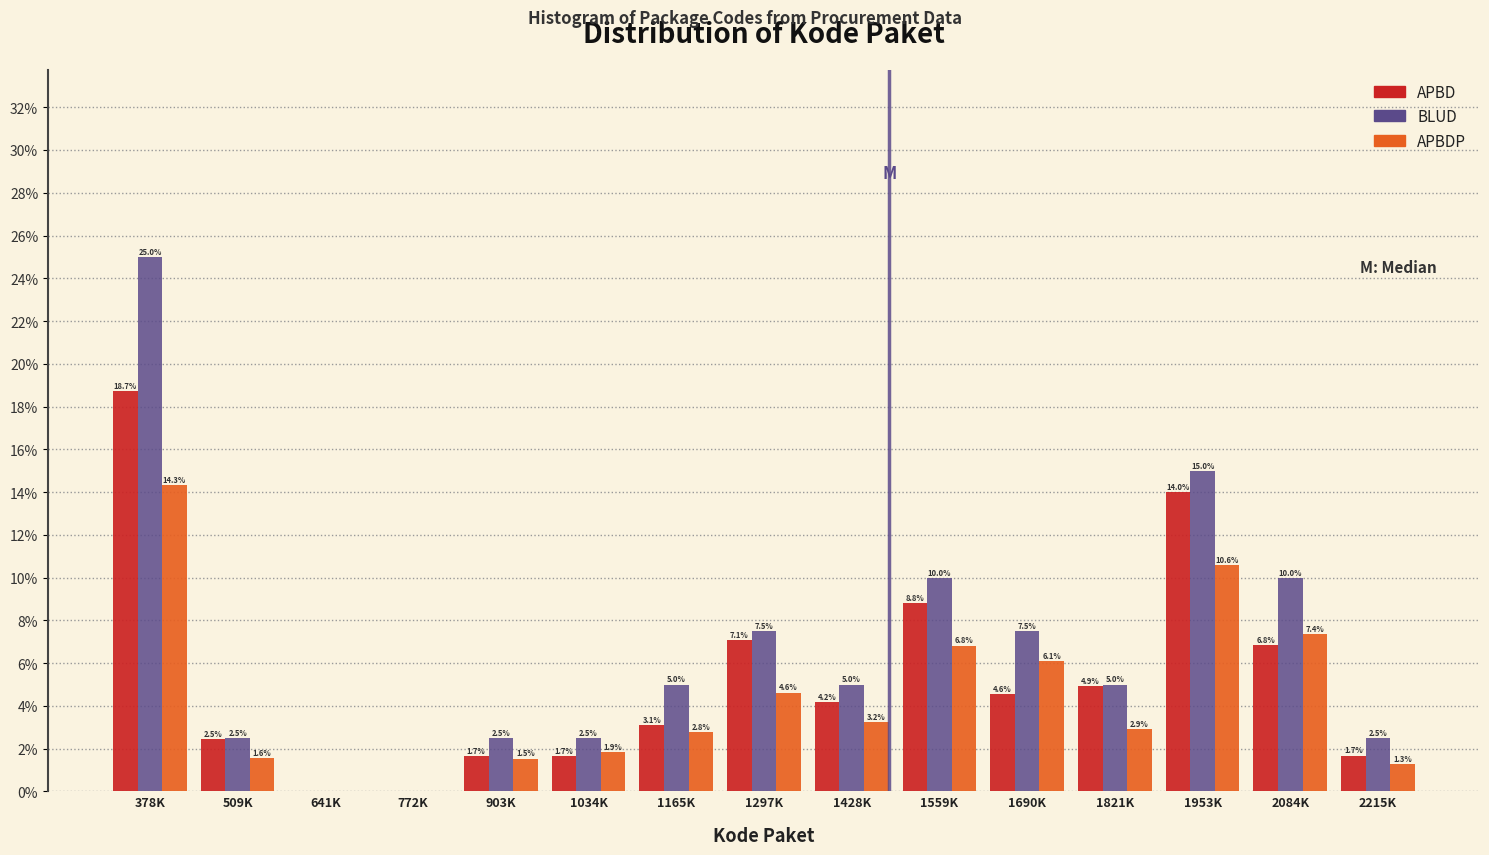

Reading left to right, transcribe all the data shown in this chart.

APBD: 378K=18.7	509K=2.5	641K=0.0	772K=0.0	903K=1.7	1034K=1.7	1165K=3.1	1297K=7.1	1428K=4.2	1559K=8.8	1690K=4.6	1821K=4.9	1953K=14.0	2084K=6.8	2215K=1.7
BLUD: 378K=25.0	509K=2.5	641K=0.0	772K=0.0	903K=2.5	1034K=2.5	1165K=5.0	1297K=7.5	1428K=5.0	1559K=10.0	1690K=7.5	1821K=5.0	1953K=15.0	2084K=10.0	2215K=2.5
APBDP: 378K=14.3	509K=1.6	641K=0.0	772K=0.0	903K=1.5	1034K=1.9	1165K=2.8	1297K=4.6	1428K=3.2	1559K=6.8	1690K=6.1	1821K=2.9	1953K=10.6	2084K=7.4	2215K=1.3